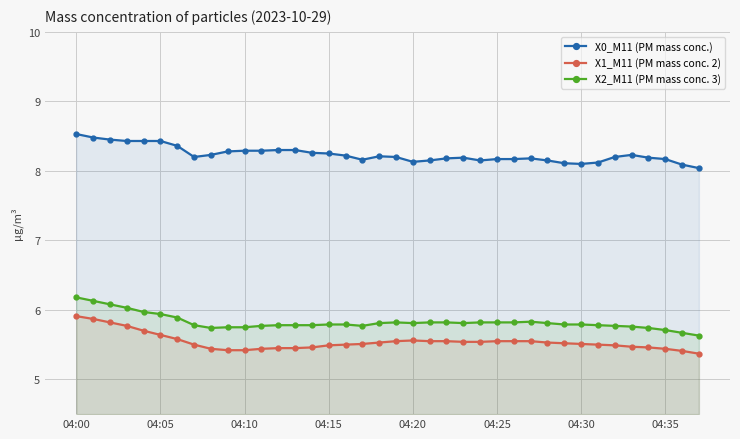

What is the difference between the second highest and minimum values in the X1_M11 (PM mass conc. 2) series?

0.5